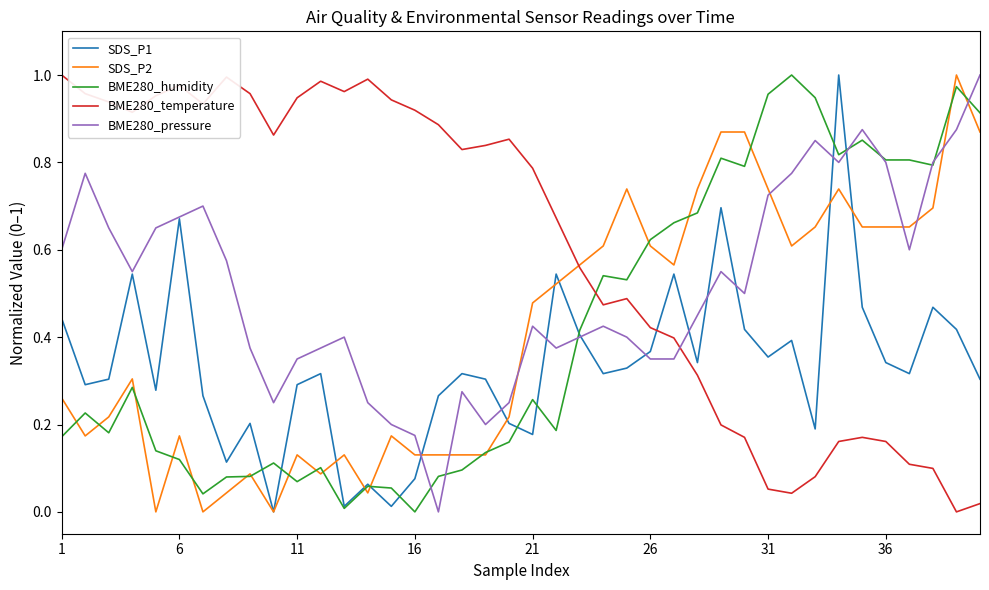

How many intersections are there between BME280_humidity and BME280_temperature?

1